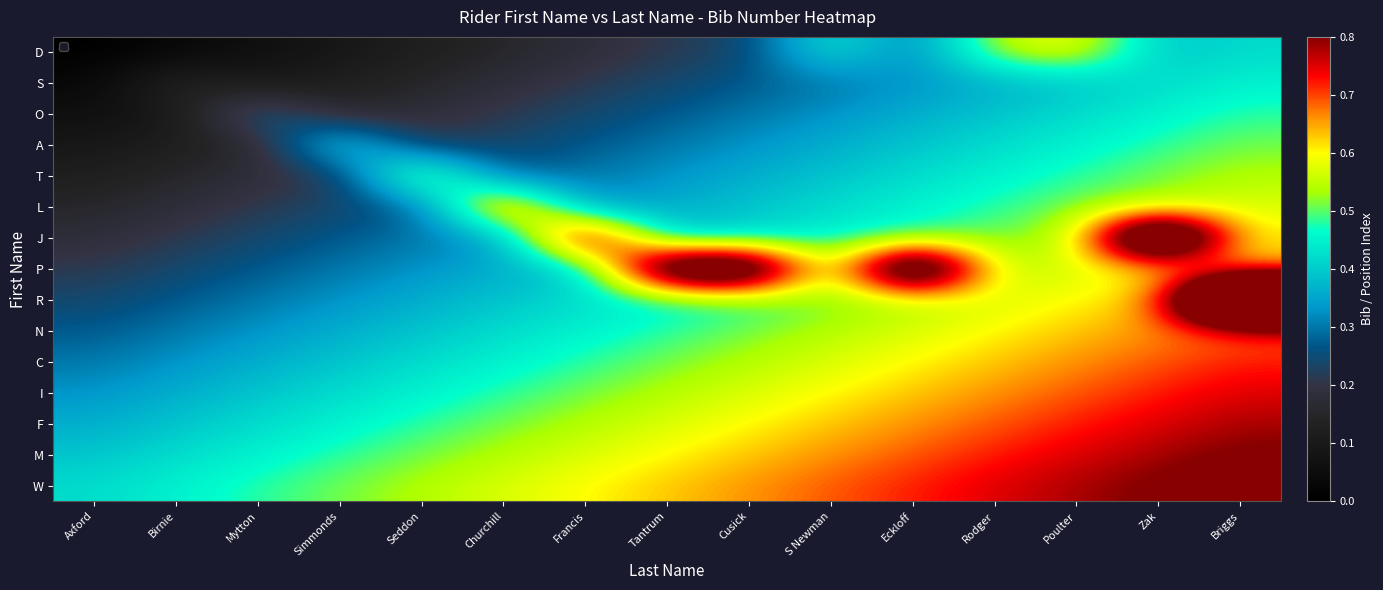

Which series has the largest total across all categories?

W